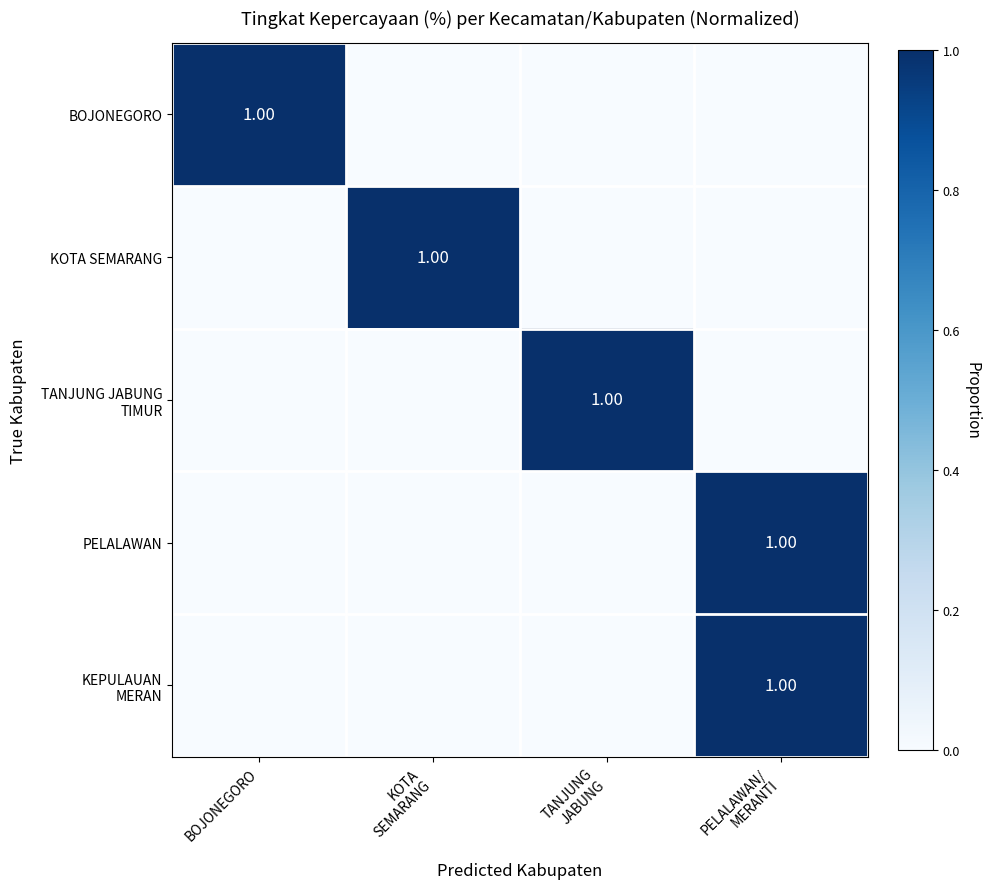

How many series are shown in this chart?

5